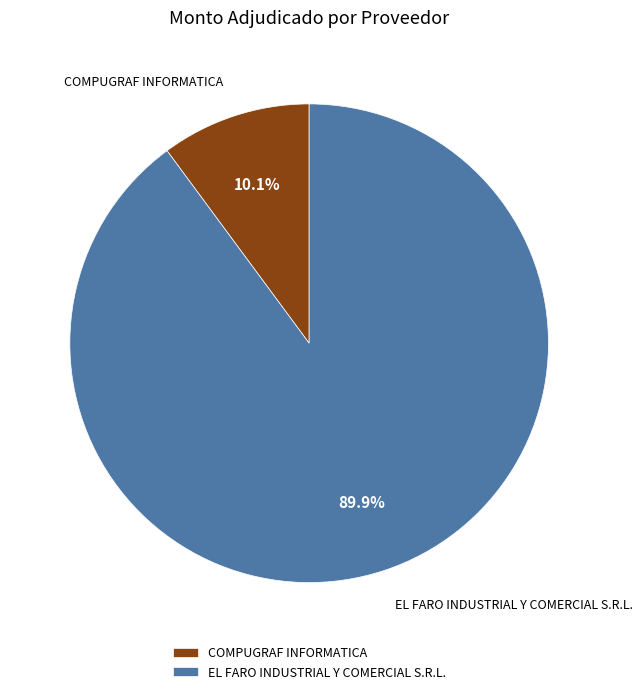

True or false: EL FARO INDUSTRIAL Y COMERCIAL S.R.L. accounts for 76% of the total.

False